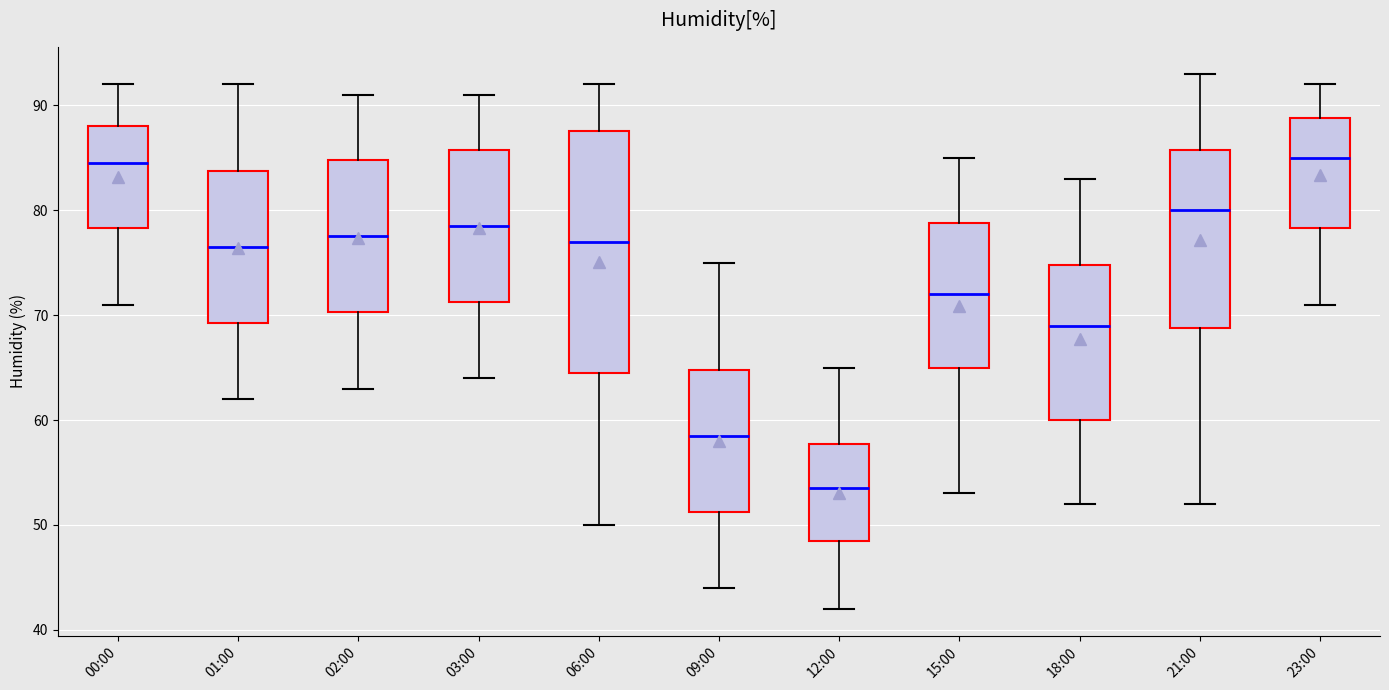

Which box has the lowest median line?

12:00